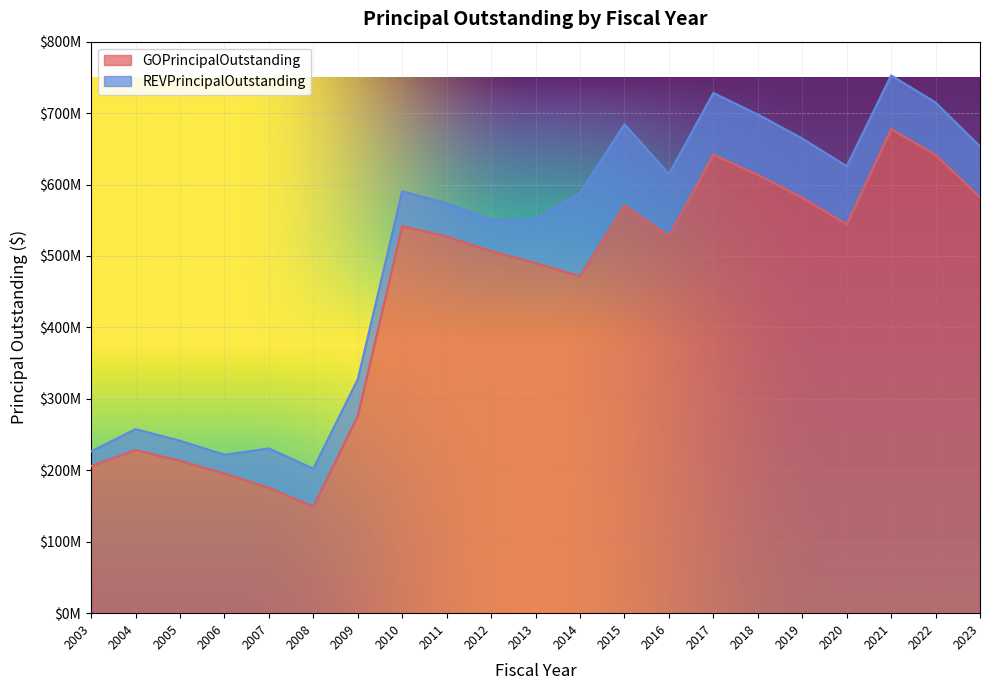

How many points are lower than both their immediate neighbors (excluding endpoints)?

4